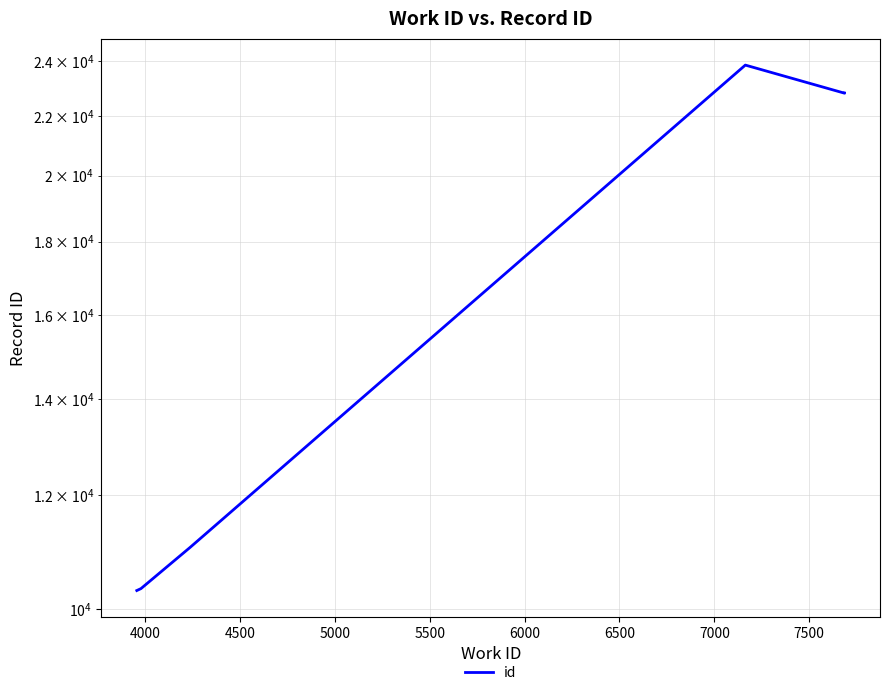

True or false: the data shows 5736 at 6000.

False